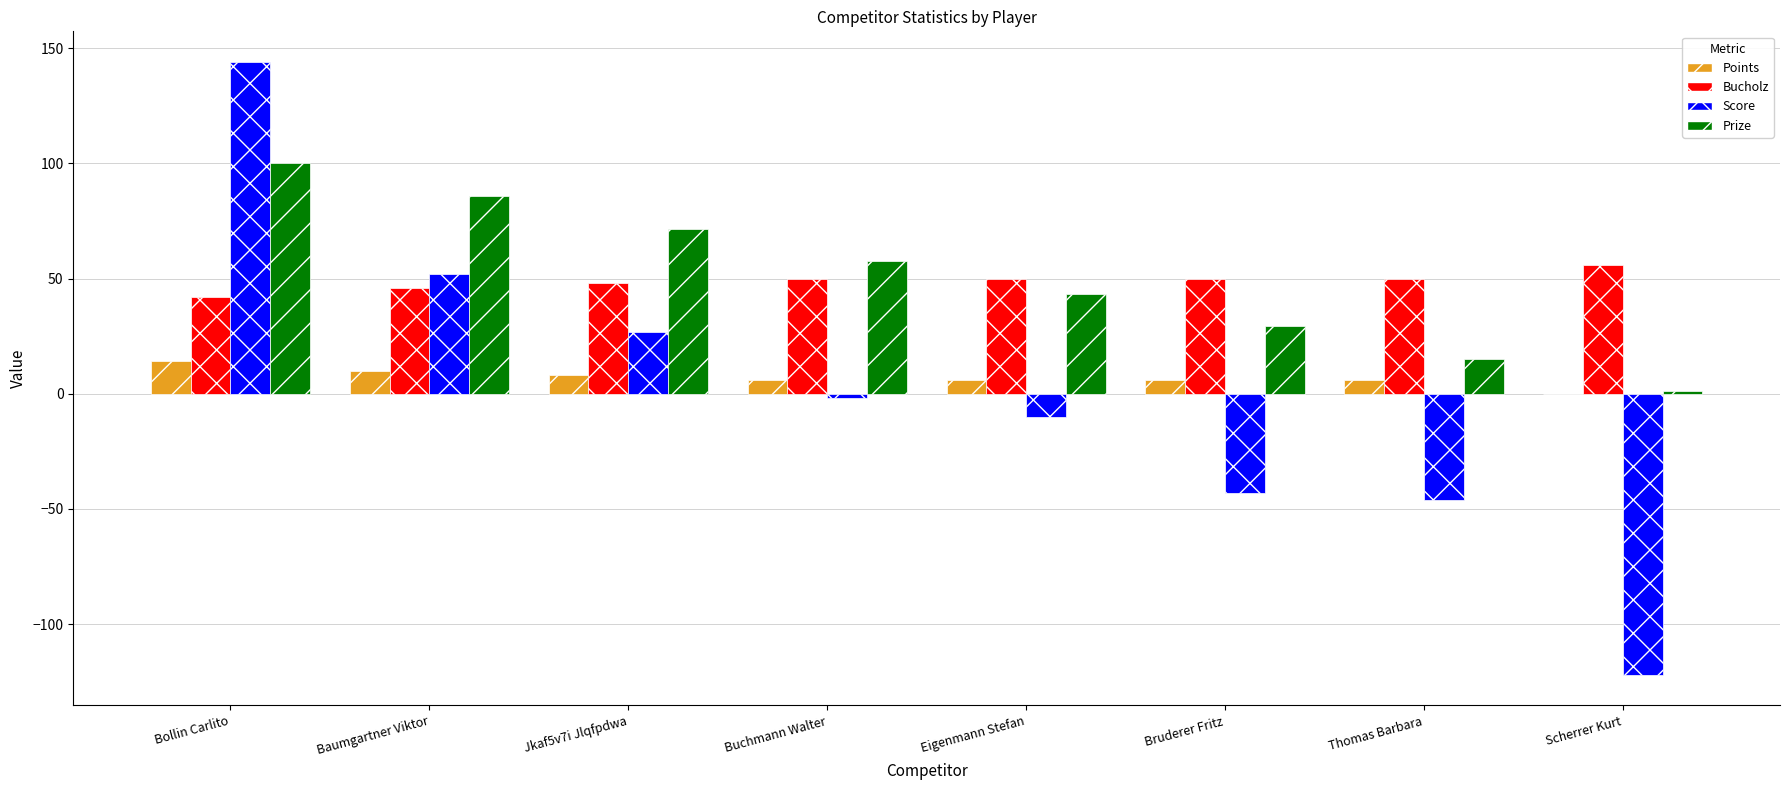

At which category is the sum across all series the highest?

Bollin Carlito